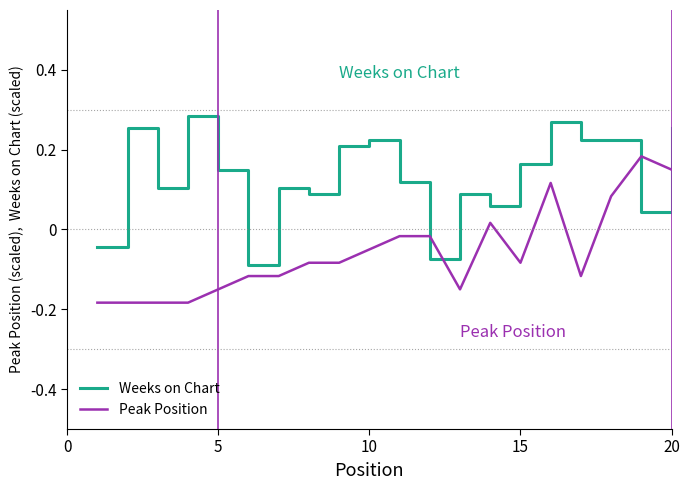

Which series ends up on top after the final intersection of Weeks on Chart and Peak Position?

Weeks on Chart